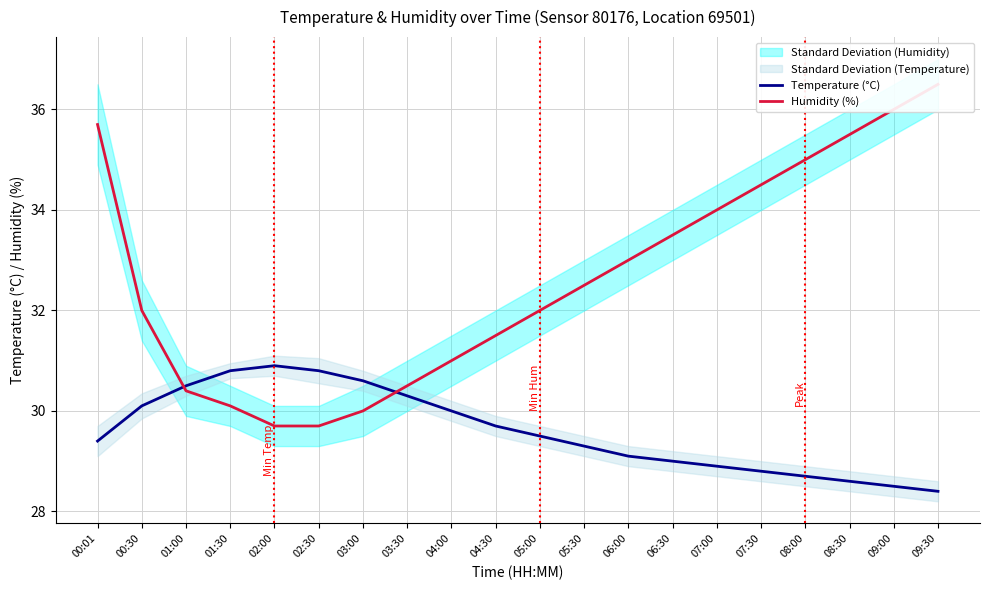

True or false: Temperature (°C) and Humidity (%) cross at least once.

True